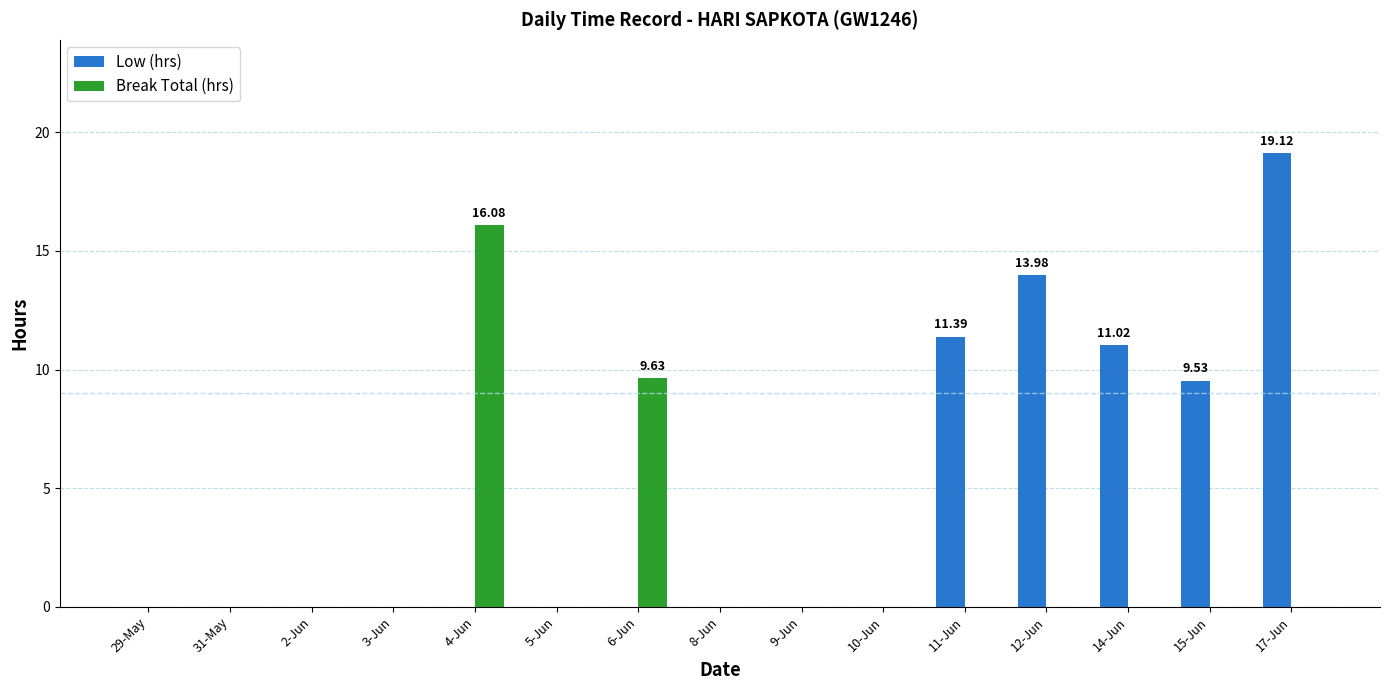

Which series changed the most between 29-May and 15-Jun?

Low (hrs)